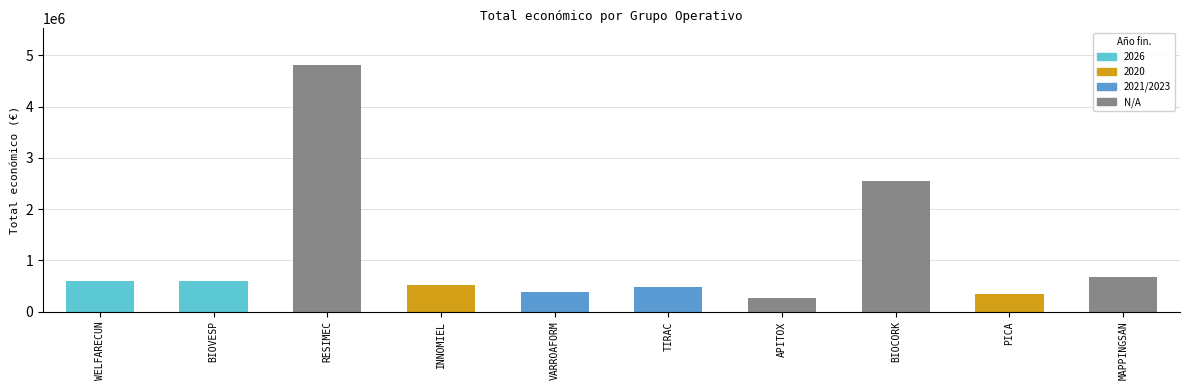

How many bars are there in total?

10